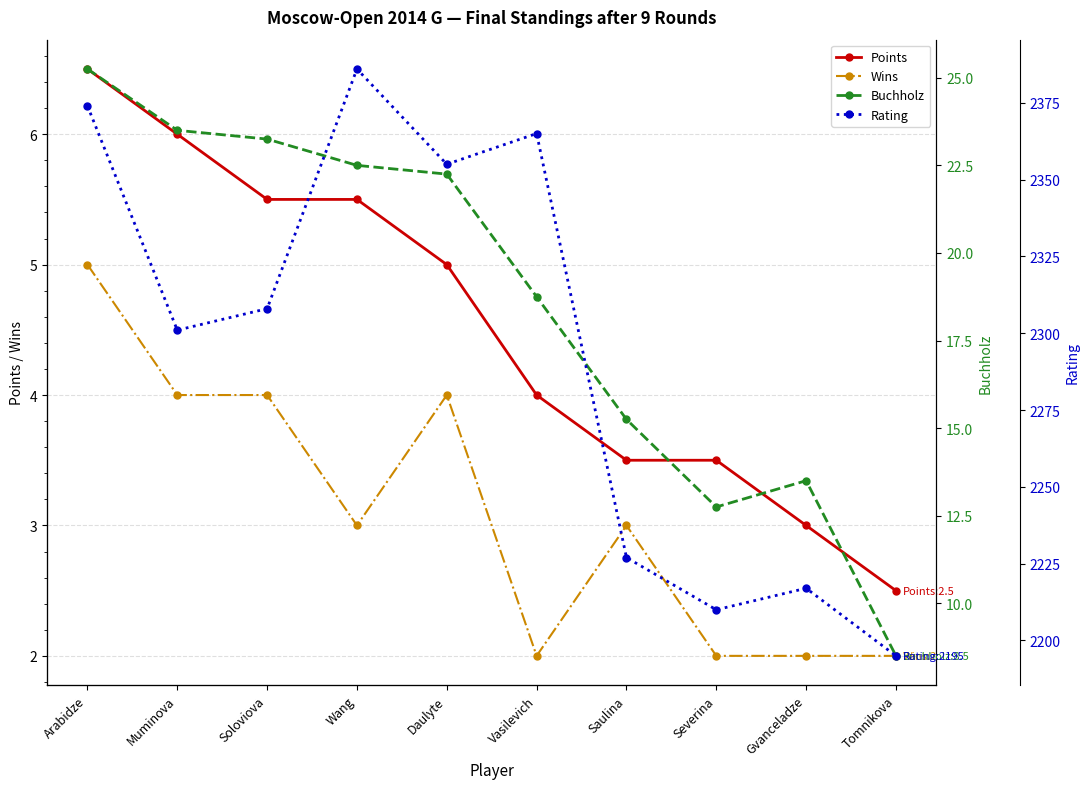

True or false: Rating and Buchholz cross at least once.

False